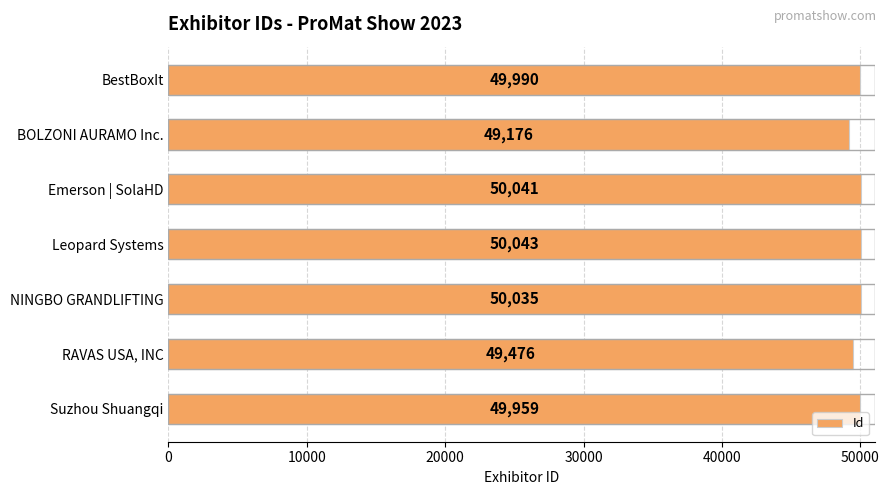

What position from the top is RAVAS USA, INC?

6